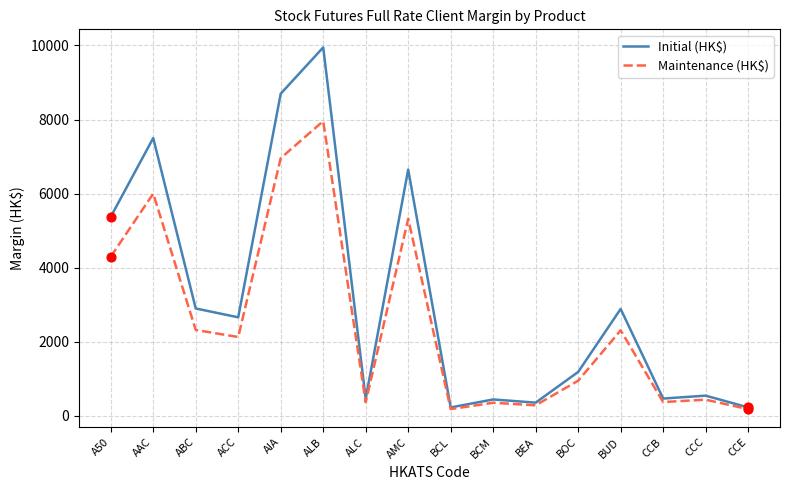

Which series changed the most between AIA and CCE?

Initial (HK$)